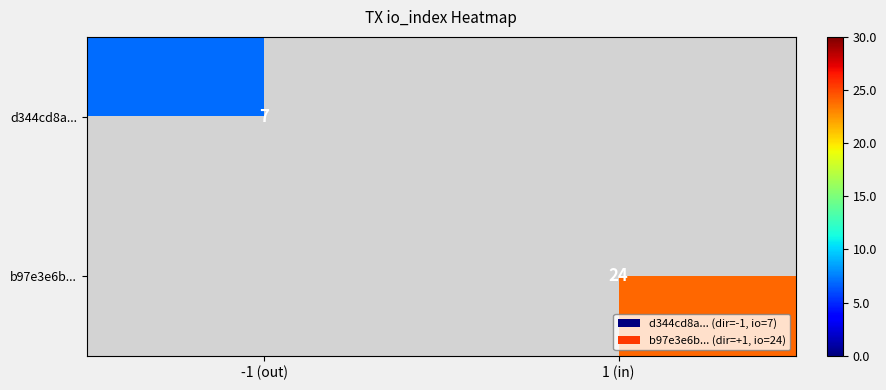

True or false: b97e3e6b... has a value of 32.0 at 1 (in).

False